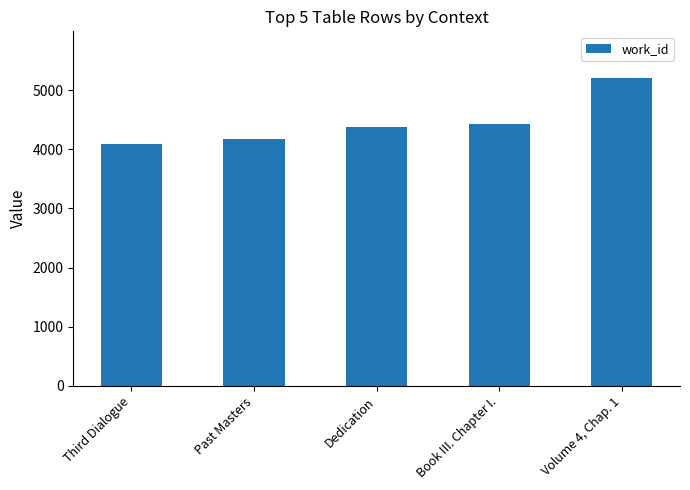

Rank the categories by value from highest to lowest.

Volume 4, Chap. 1, Book III. Chapter I., Dedication, Past Masters, Third Dialogue